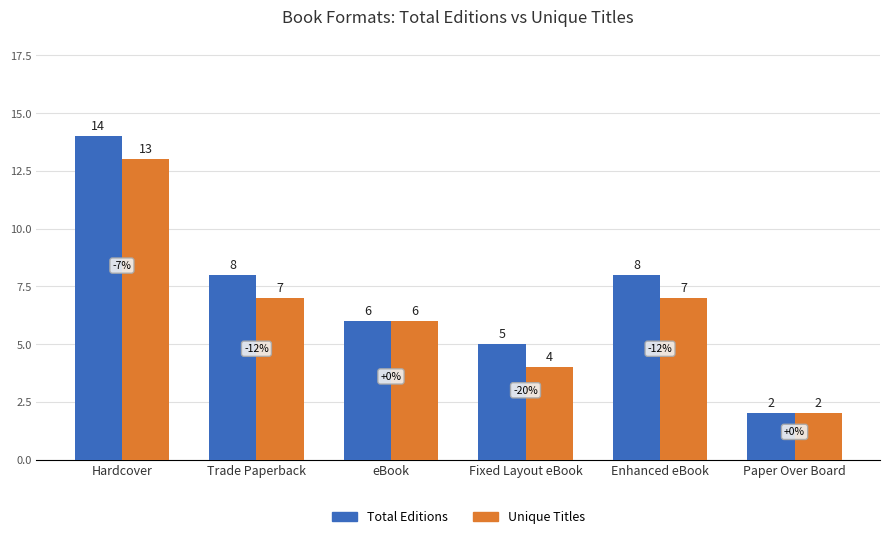

What position from the left is Enhanced eBook?

5